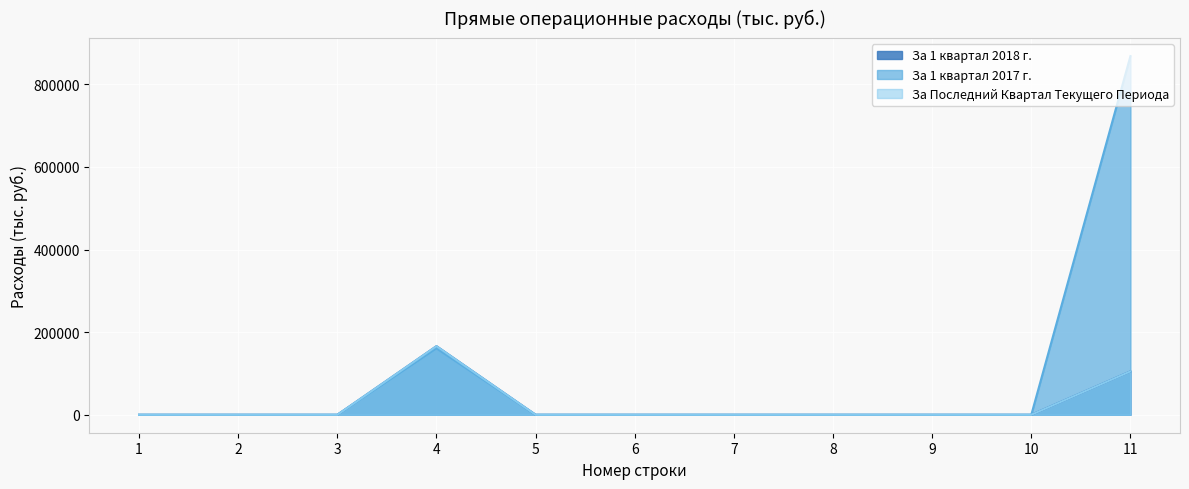

Rank the series by their maximum value, from highest to lowest.

За 1 квартал 2017 г., За 1 квартал 2018 г., За Последний Квартал Текущего Периода